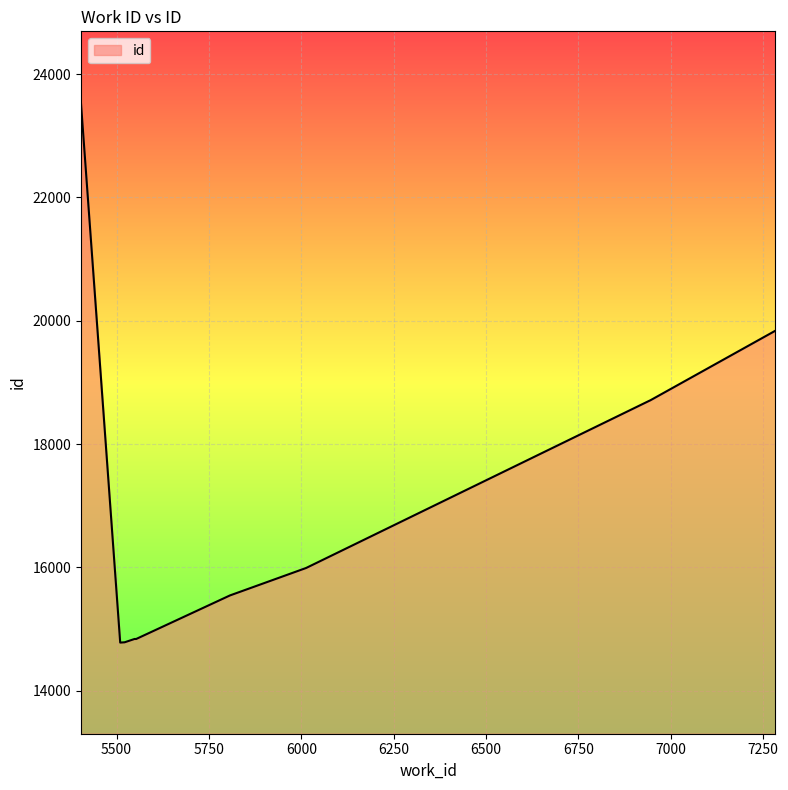

What is the smallest value displayed?

14780